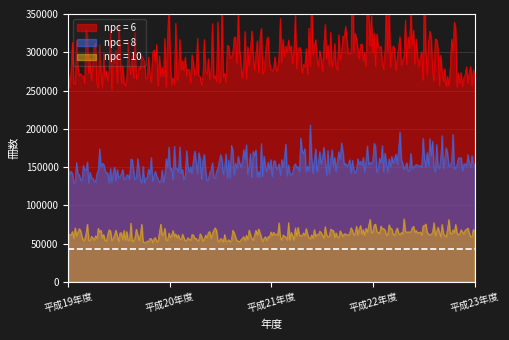

The npc = 8 series shows 144039 at 平成23年度. True or false?

True